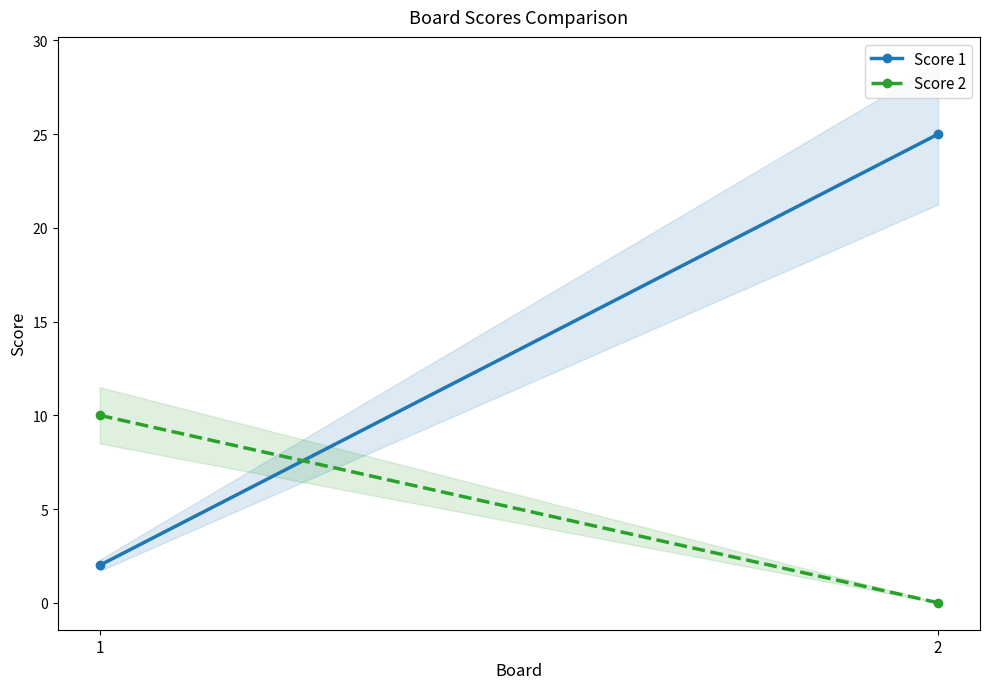

Does the chart have visible grid lines?

No